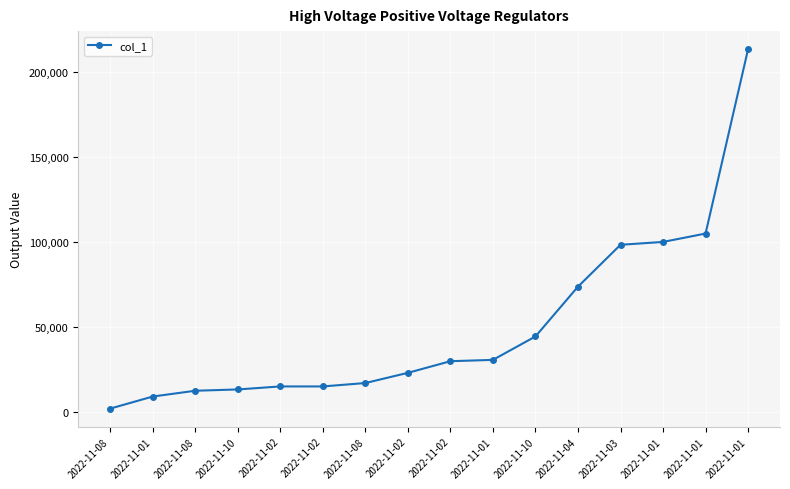

What is the sum of all values?

801947.1